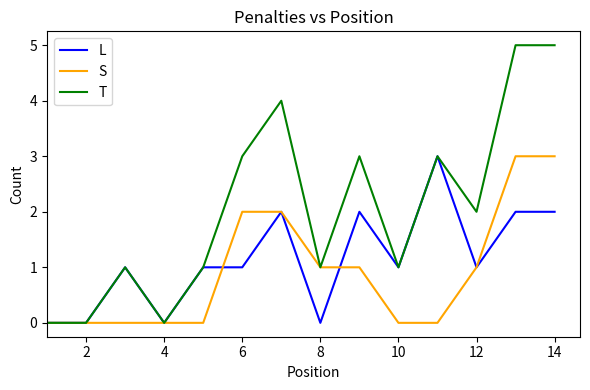

How many T values are between 1 and 3?

8